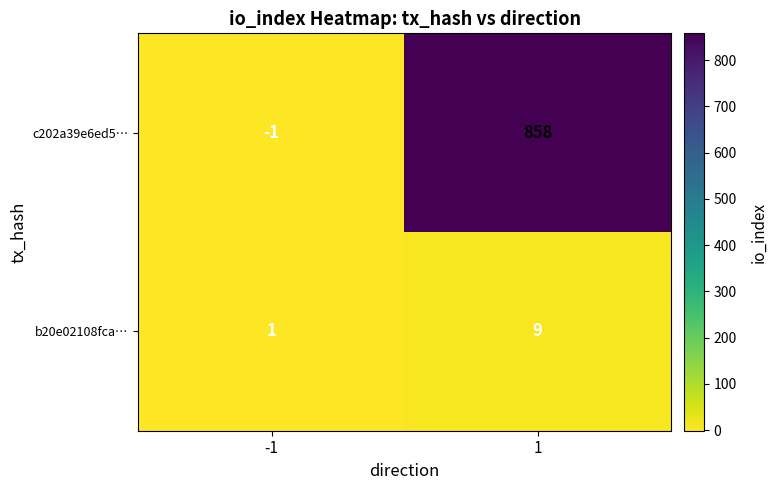

How many series are shown in this chart?

2